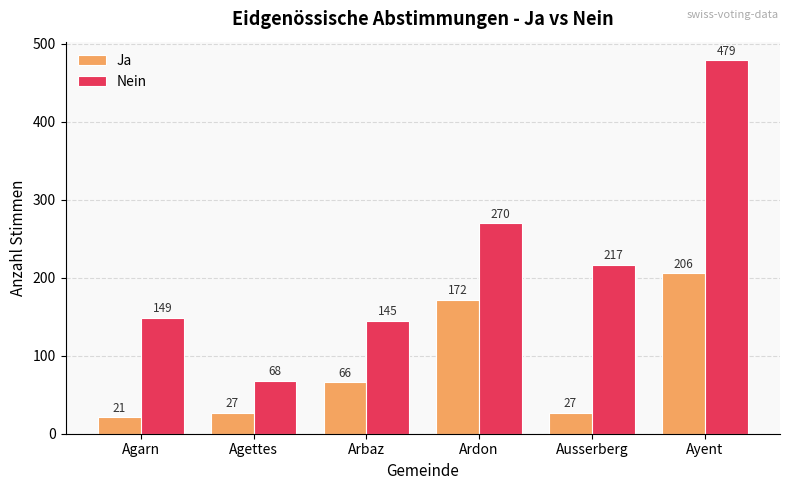

What are all the series names shown in the legend?

Ja, Nein